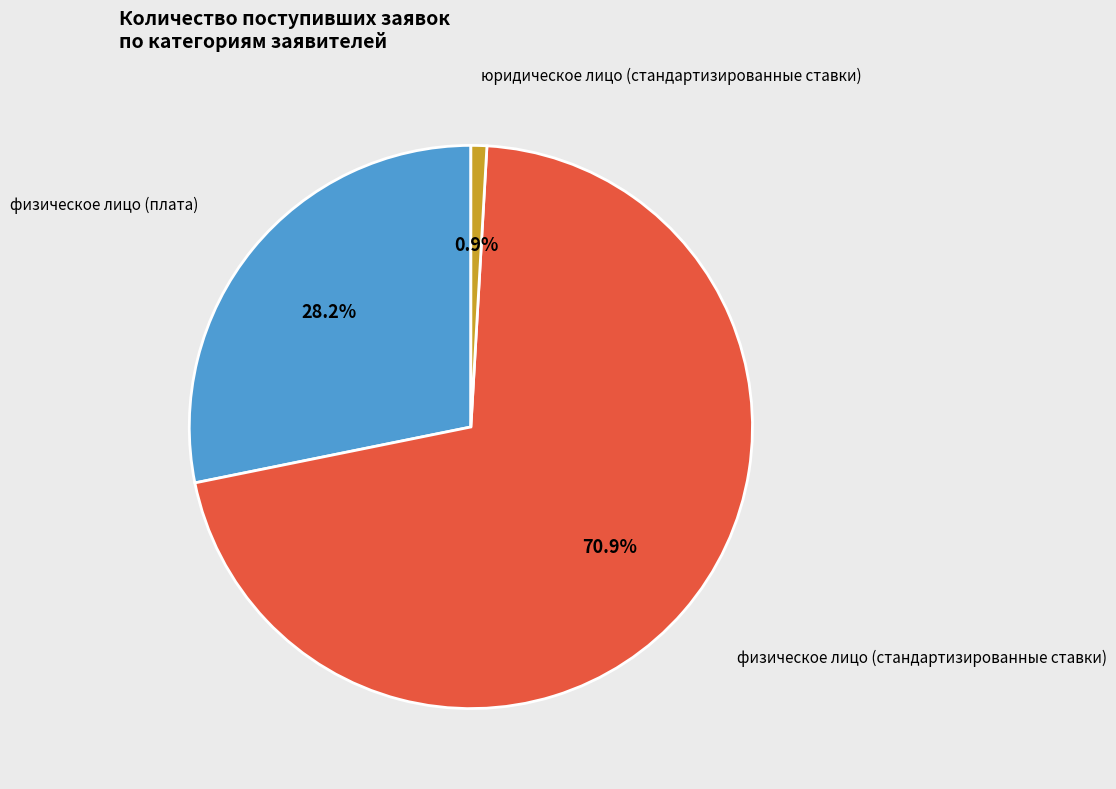

Does any single category account for the majority?

Yes